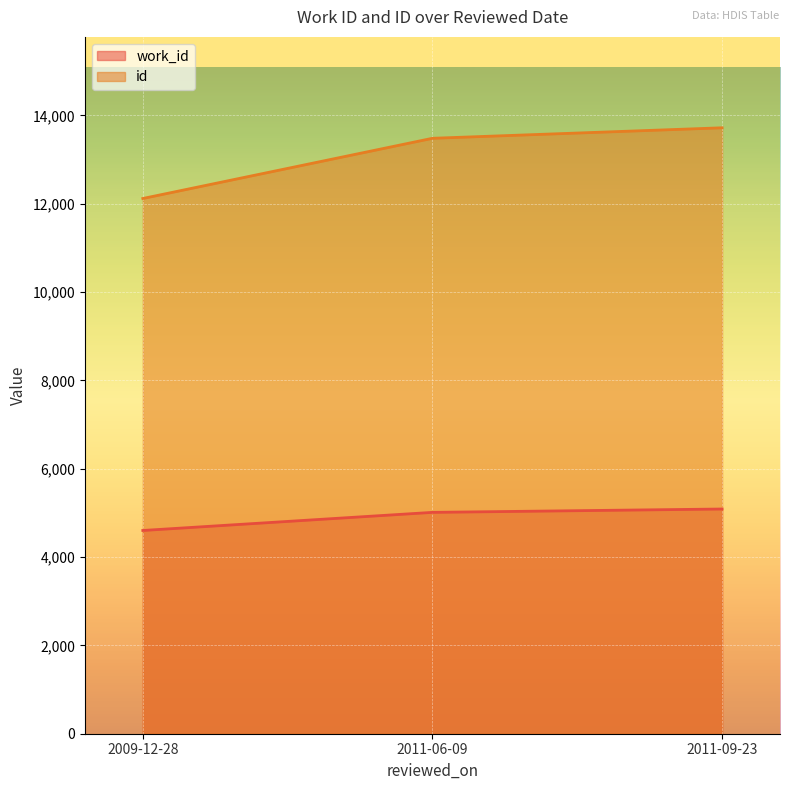

Reading left to right, list all the values displayed in this chart.

work_id: 4602	5012	5088
id: 12119	13482	13720